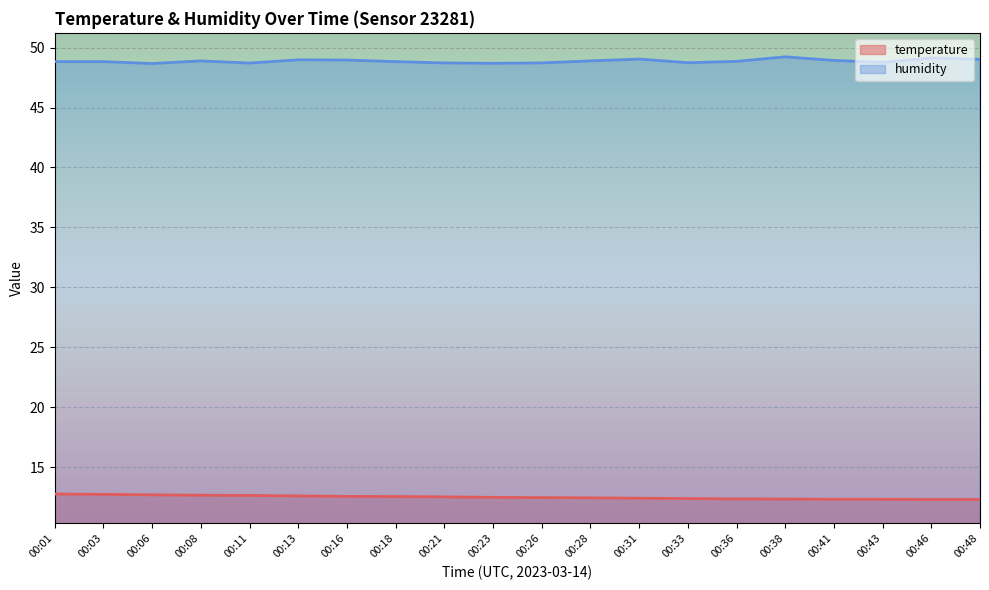

What is the difference between the maximum and minimum values in the humidity series?

0.6